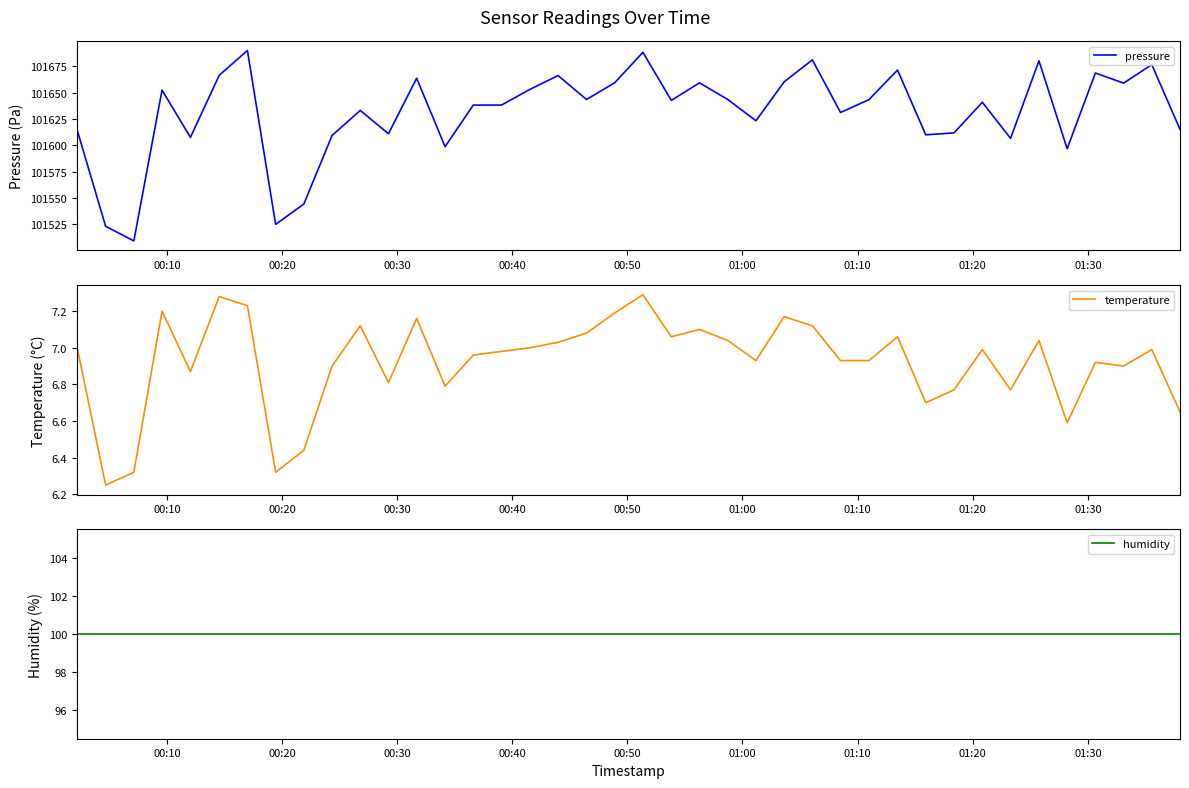

Reading left to right, list all the values displayed in this chart.

pressure: 101615.5	101523.1	101509.2	101652.3	101607.5	101666.4	101689.9	101524.9	101544.2	101609.2	101633.1	101610.9	101663.6	101598.7	101638.1	101638.1	101653.0	101666.1	101643.5	101659.3	101688.2	101642.6	101659.2	101643.4	101623.2	101660.2	101681.0	101631.1	101643.3	101671.4	101609.9	101611.7	101640.8	101606.5	101680.1	101596.7	101668.6	101659.0	101676.5	101615.1
temperature: 7.0	6.2	6.3	7.2	6.9	7.3	7.2	6.3	6.4	6.9	7.1	6.8	7.2	6.8	7.0	7.0	7.0	7.0	7.1	7.2	7.3	7.1	7.1	7.0	6.9	7.2	7.1	6.9	6.9	7.1	6.7	6.8	7.0	6.8	7.0	6.6	6.9	6.9	7.0	6.7
humidity: 100.0	100.0	100.0	100.0	100.0	100.0	100.0	100.0	100.0	100.0	100.0	100.0	100.0	100.0	100.0	100.0	100.0	100.0	100.0	100.0	100.0	100.0	100.0	100.0	100.0	100.0	100.0	100.0	100.0	100.0	100.0	100.0	100.0	100.0	100.0	100.0	100.0	100.0	100.0	100.0